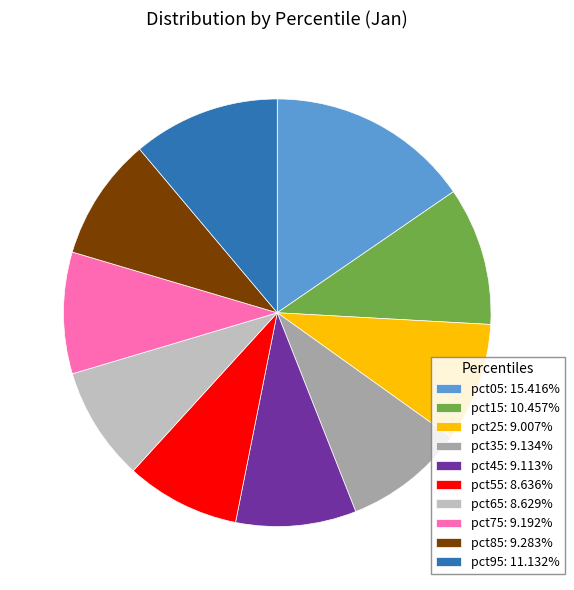

What is the ratio of the value at pct75: 9.192% to the value at pct05: 15.416%?

0.6